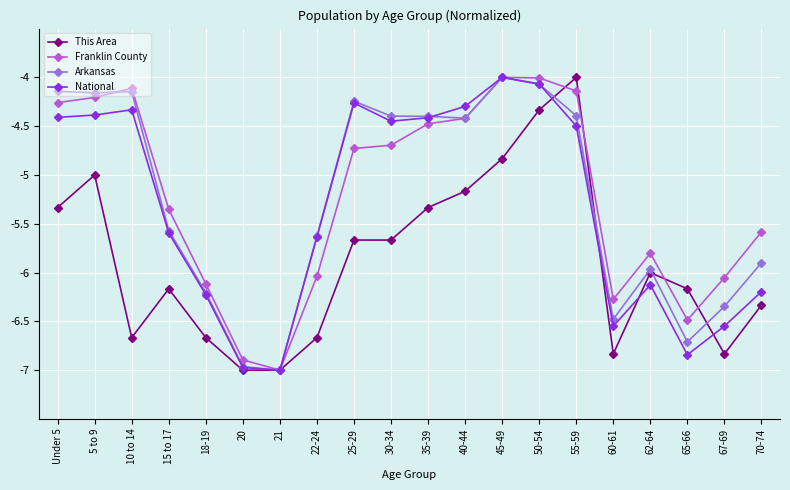

Which series changed the most between 15 to 17 and 35-39?

National